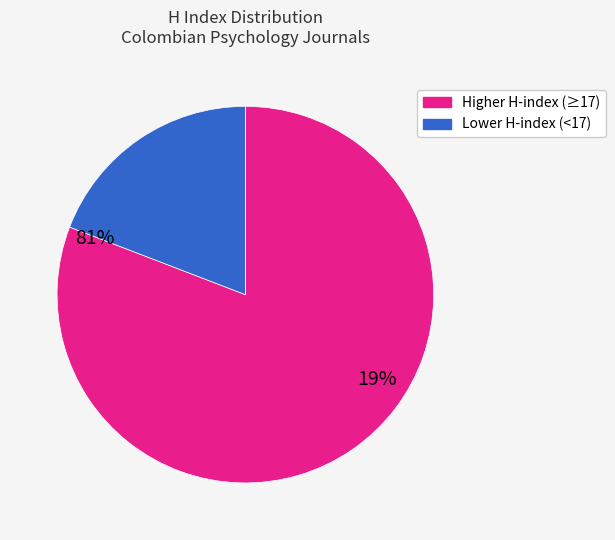

How many slices are in this pie chart?

2